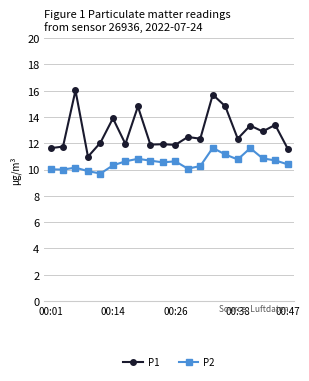

In P2, how many points are higher than both neighbors (excluding endpoints)?

5